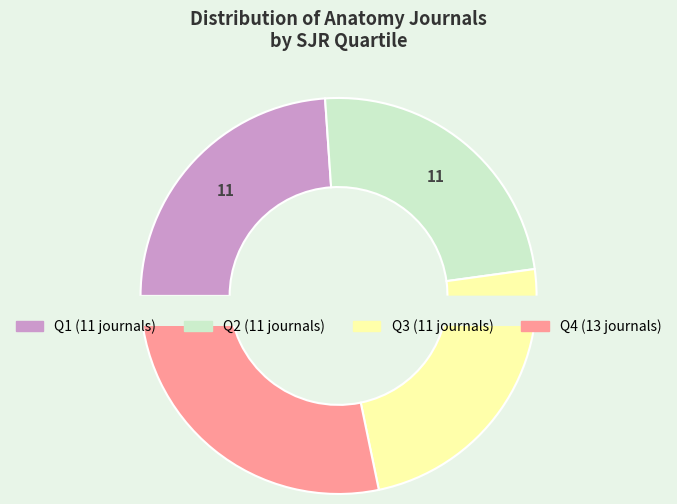

Which category has the biggest portion of the pie?

Q4